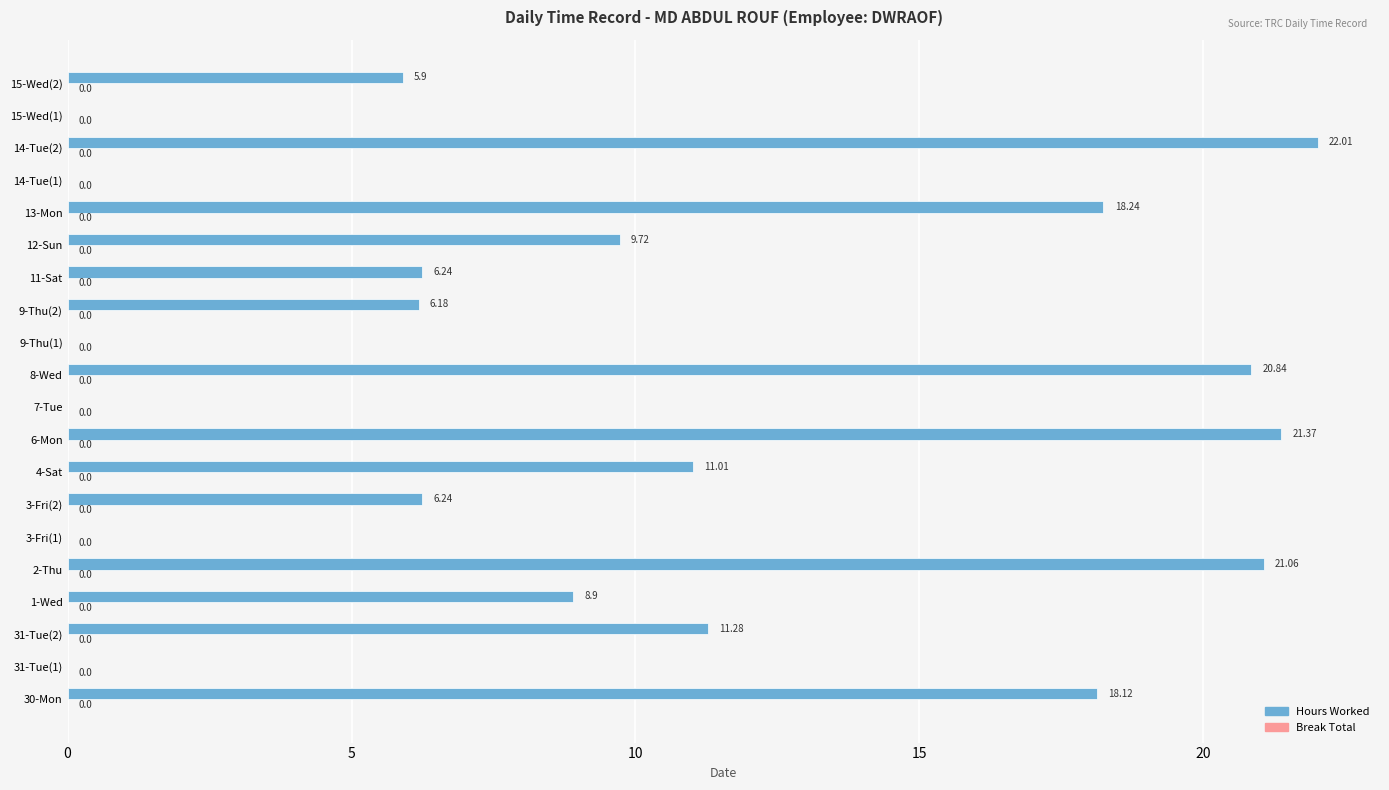

What is the ratio of the value at 6-Mon to the value at 1-Wed?

2.4